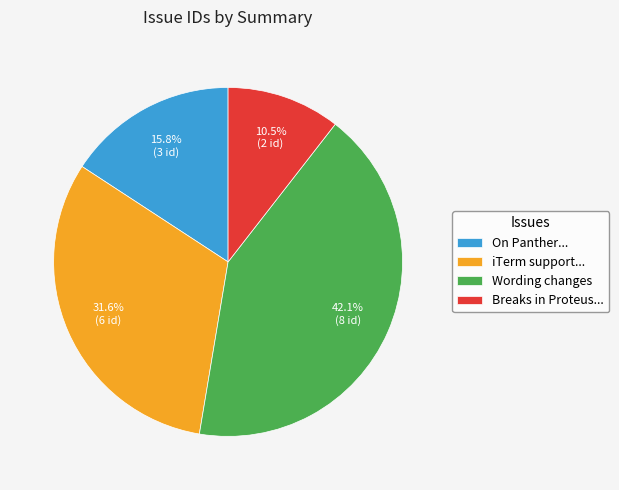

Does On Panther... account for over 50% of the chart?

No